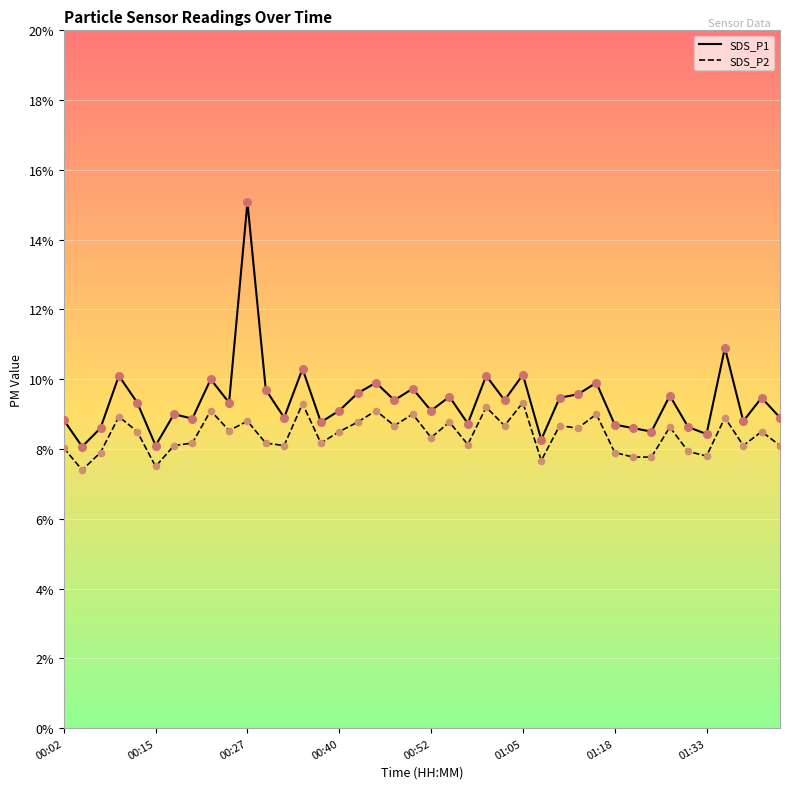

What are all the series names shown in the legend?

SDS_P1, SDS_P2